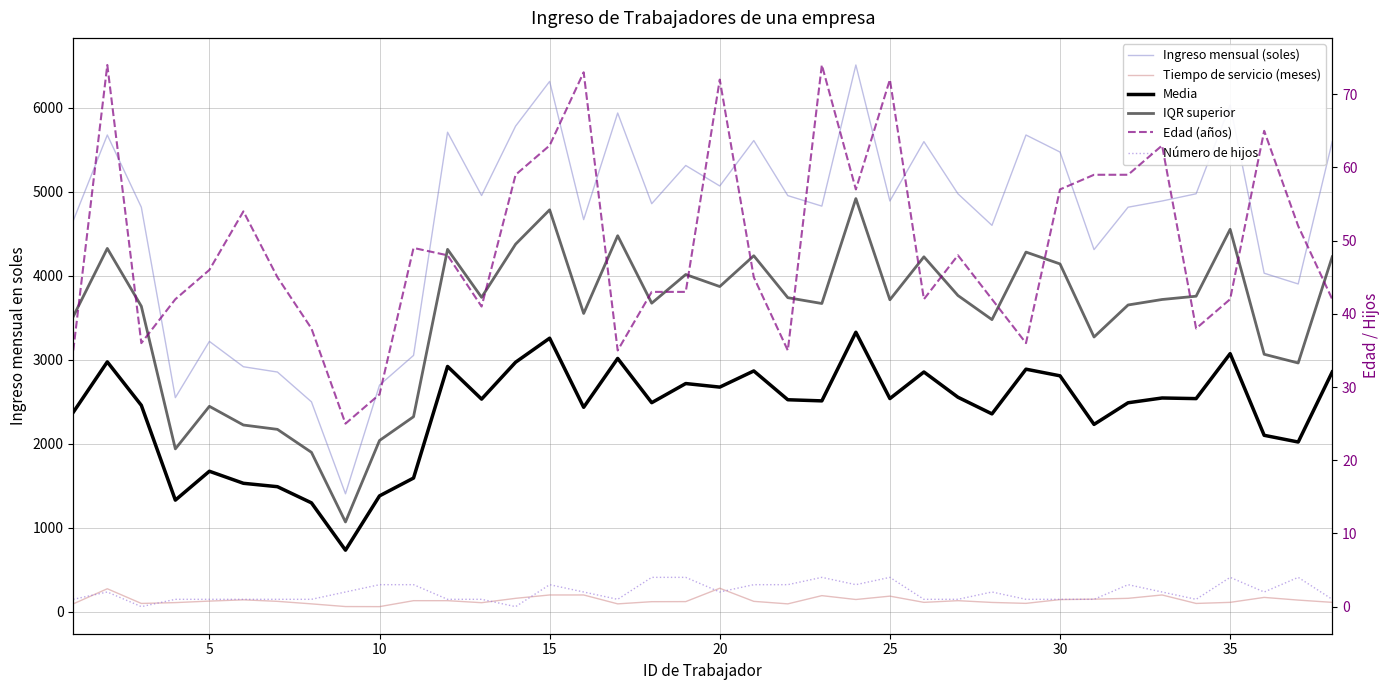

How many interior local valleys does the Número de hijos series have?

7